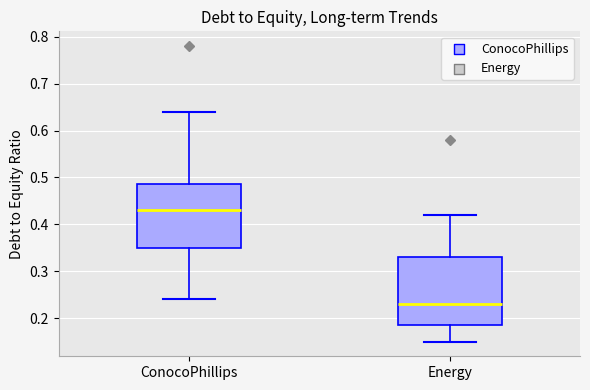

Where is the upper edge of the box for ConocoPhillips on the y-axis? The values are not printed on the chart, so give them approximately, as read against the axis.

0.49